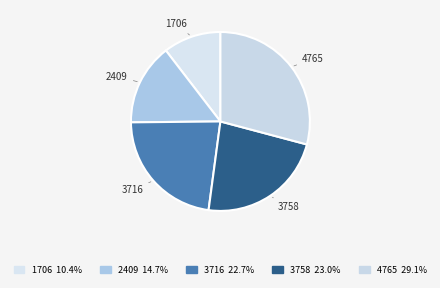

Between 2409 and 4765, which is larger?

4765